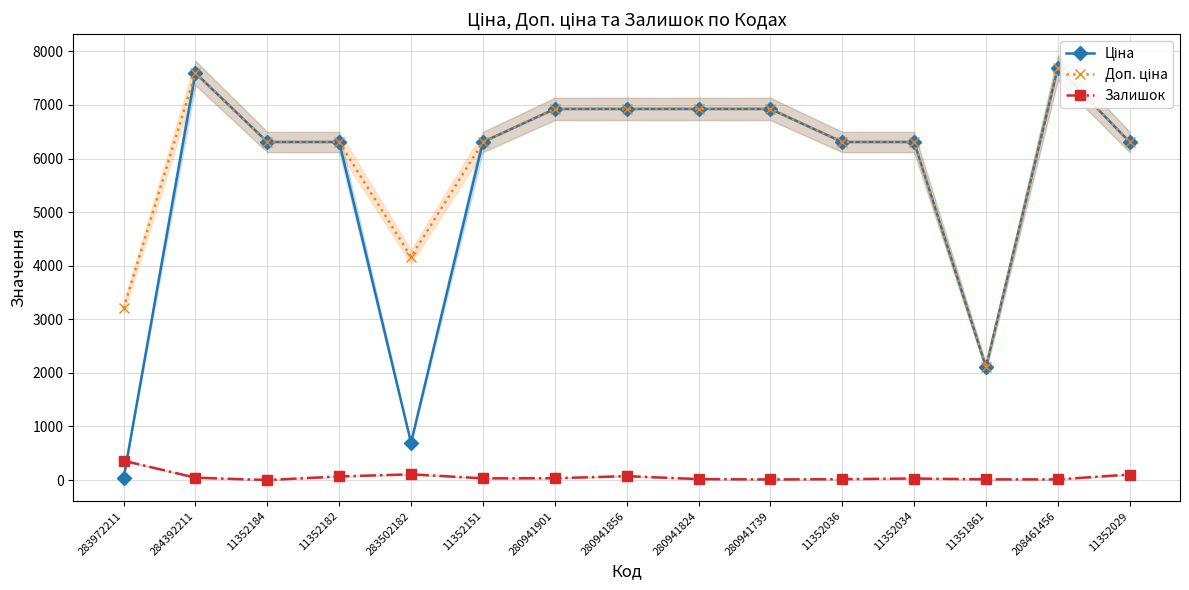

Is it true that Ціна equals 247.5 at 283502182?

False